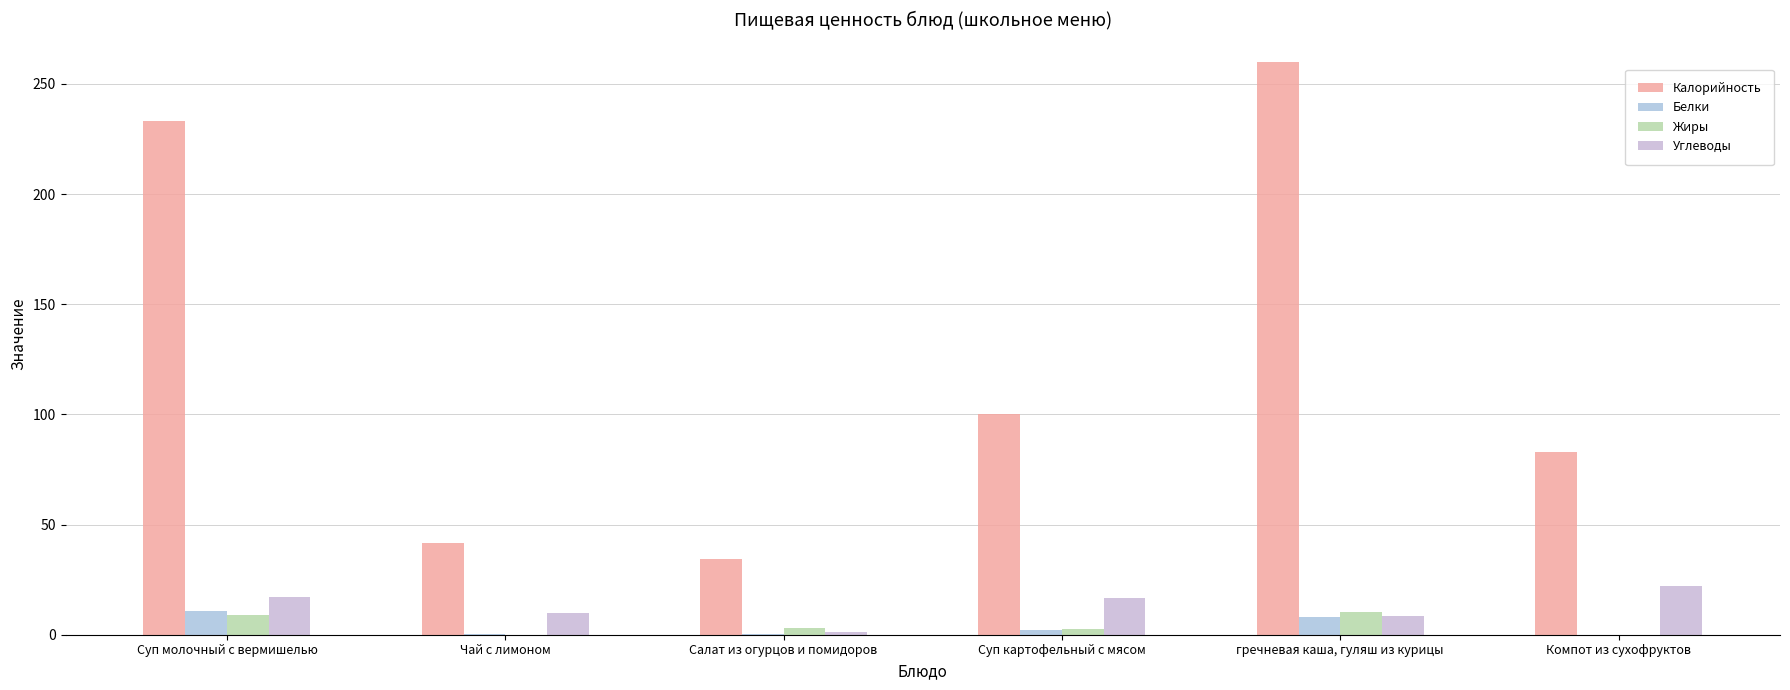

Which category has the highest value in the Калорийность series?

гречневая каша, гуляш из курицы